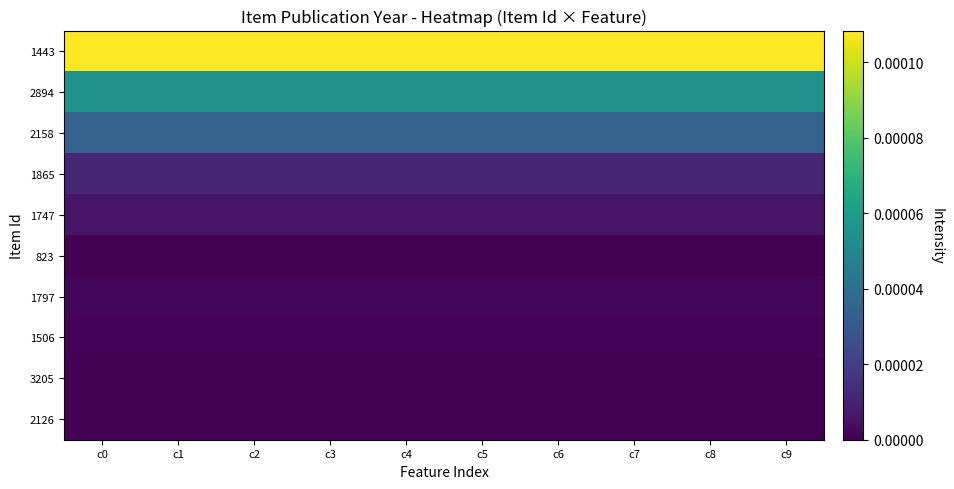

Which series has the largest total across all categories?

1443